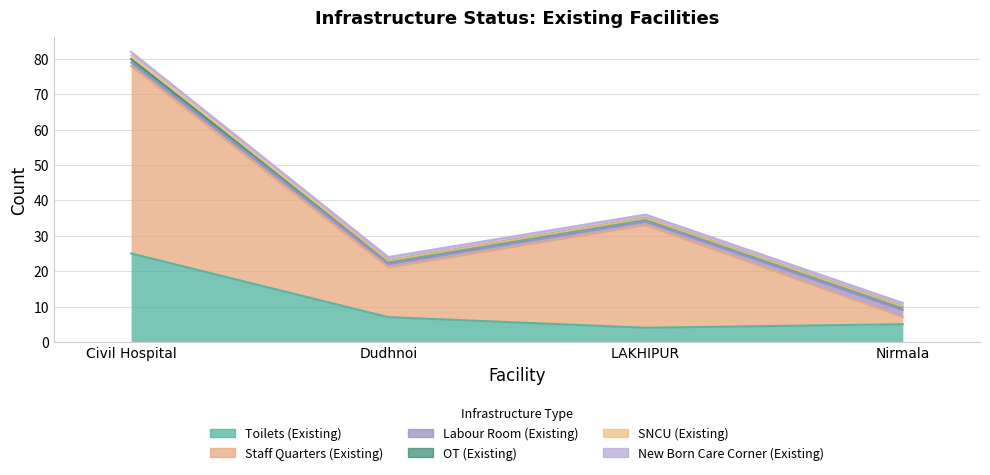

What is the label of the 3rd point from the right?

Dudhnoi